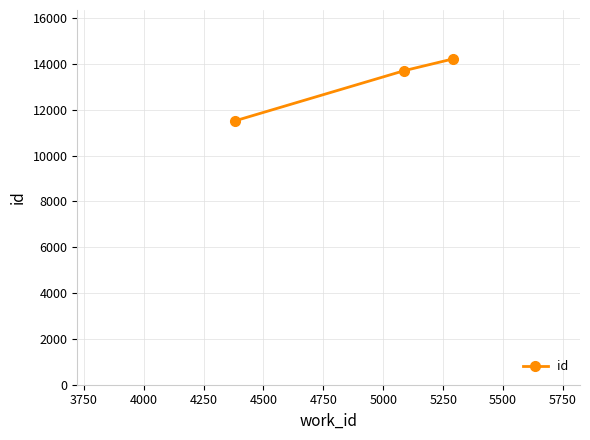

What is the maximum value shown in the chart?

14218